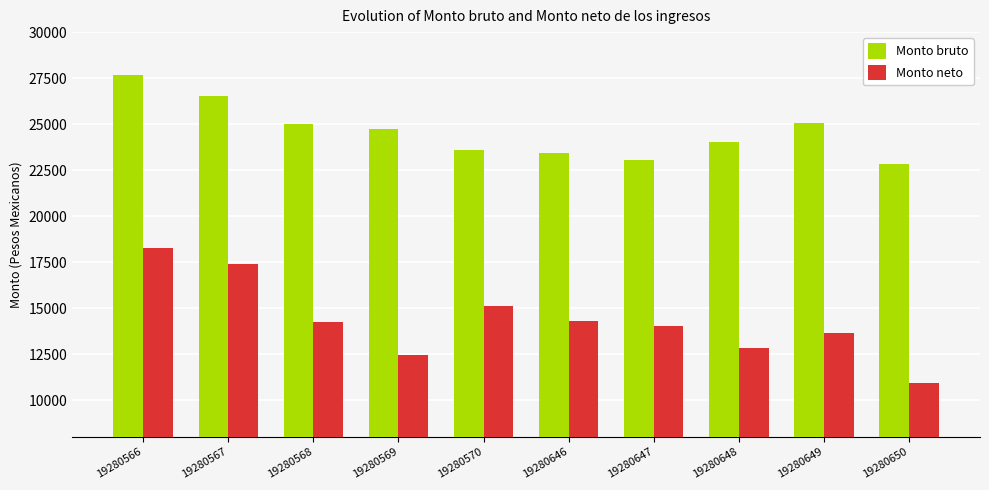

At which category does the chart reach its minimum across all series?

19280650